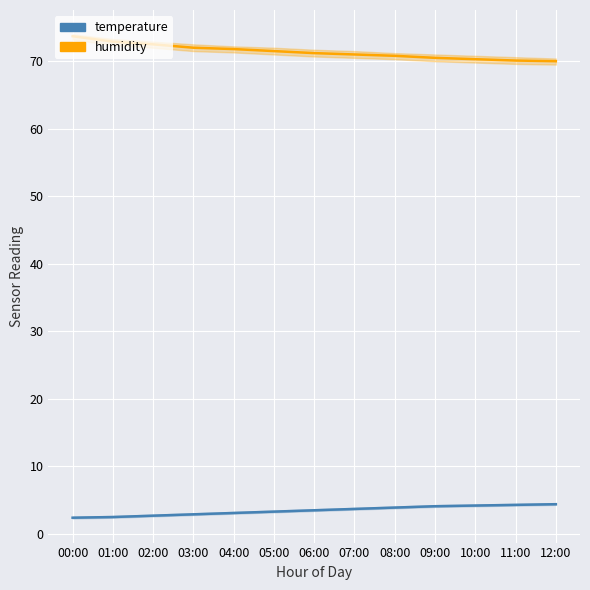

True or false: temperature has more than 2 interior local peaks.

False